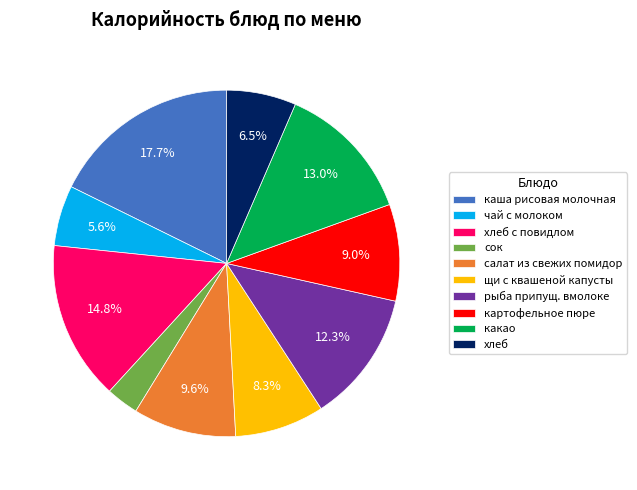

Which has a higher value, рыба припущ. вмолоке or хлеб с повидлом?

хлеб с повидлом